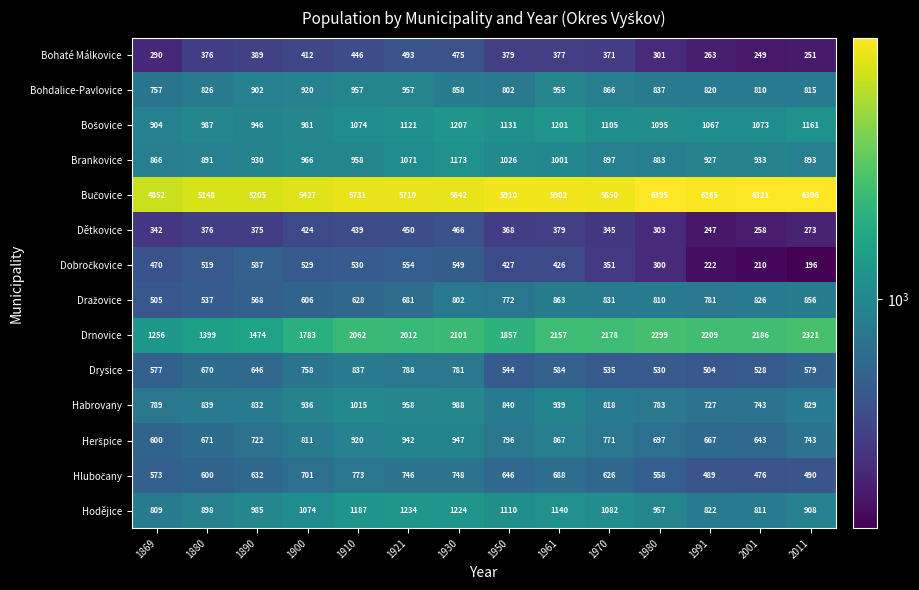

List the labels in order of Drnovice value, largest first.

2011, 1980, 1991, 2001, 1970, 1961, 1930, 1910, 1921, 1950, 1900, 1890, 1880, 1869